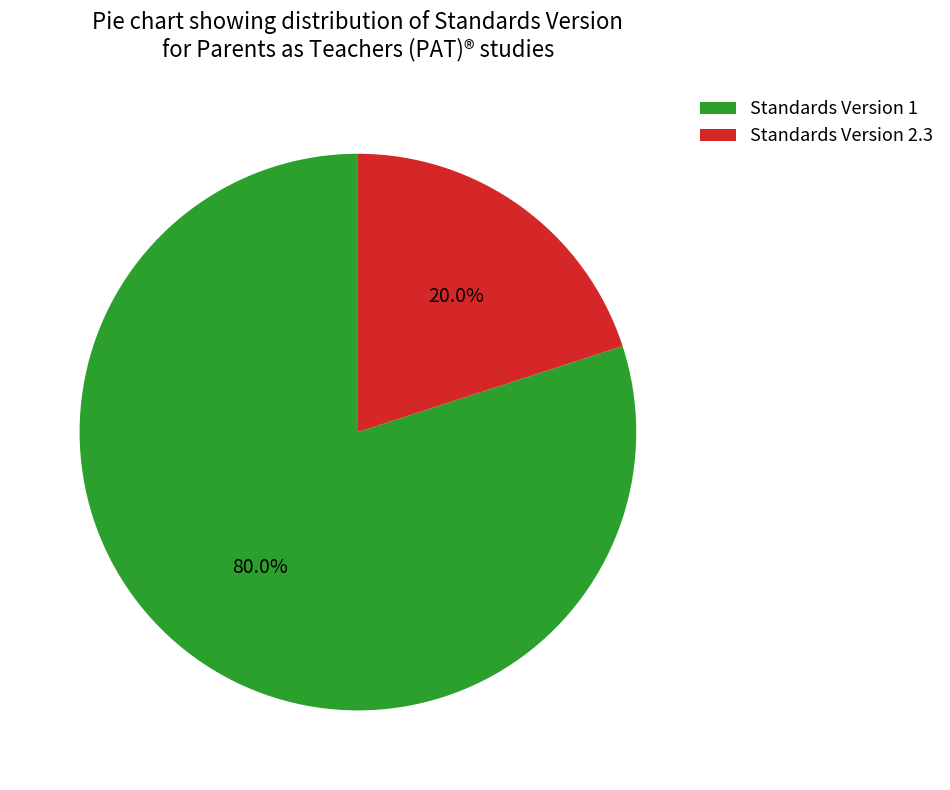

Rank the categories by value from lowest to highest.

Standards Version 2.3, Standards Version 1